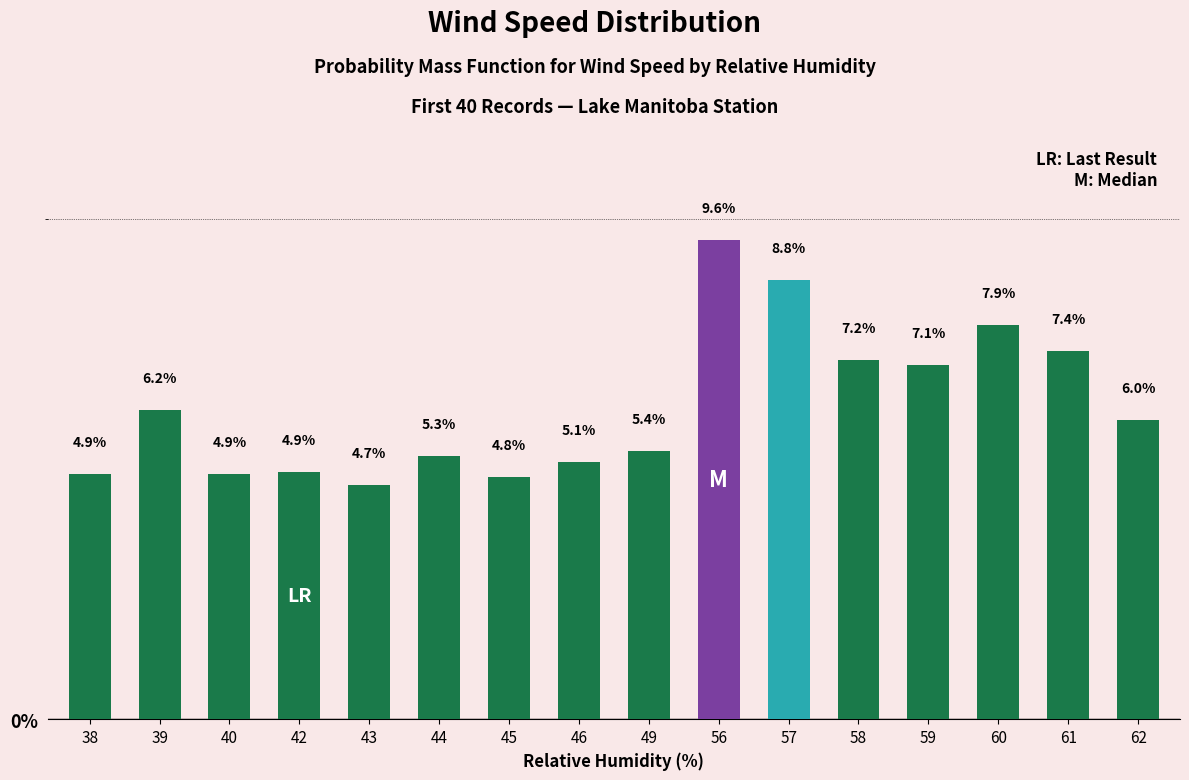

How many values exceed 5?

11